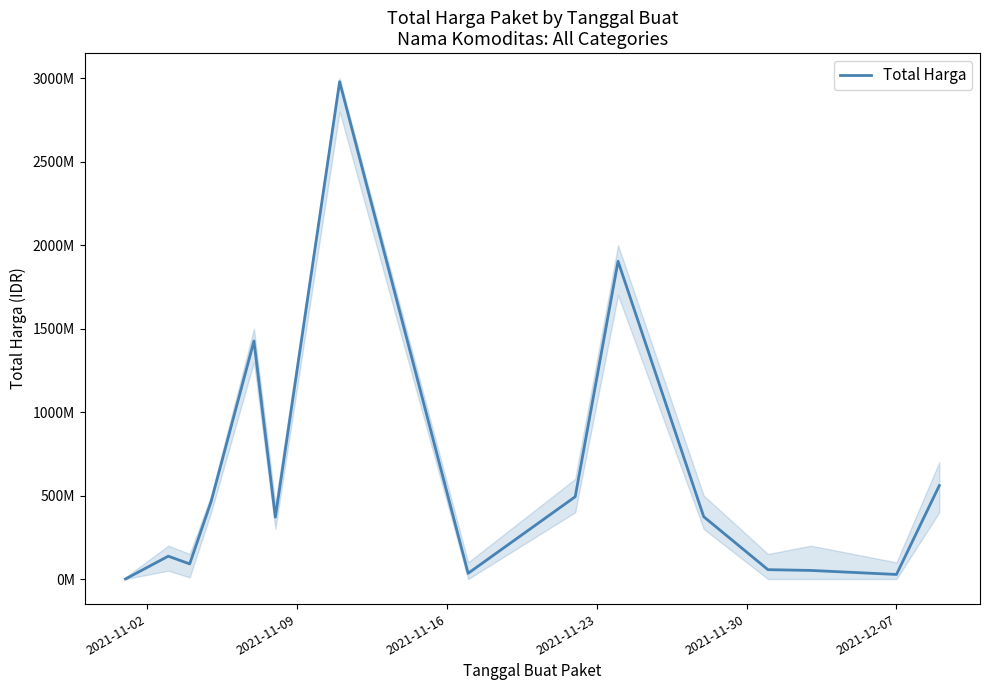

What is the value of the 7th point from the left?

2978963240